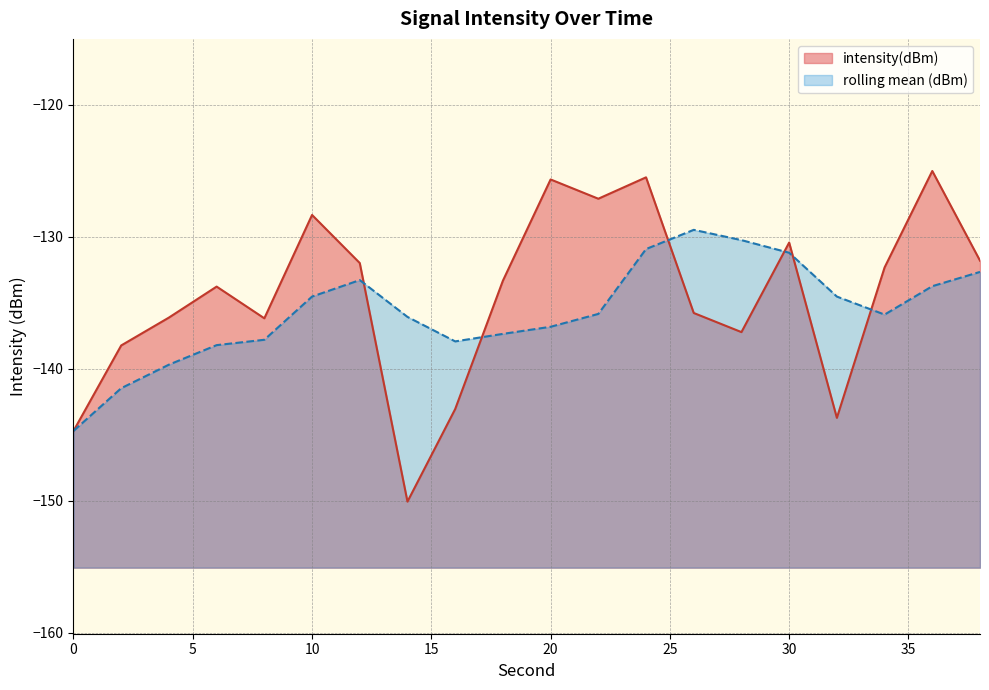

What is the value of the 20th point from the left?

-131.8